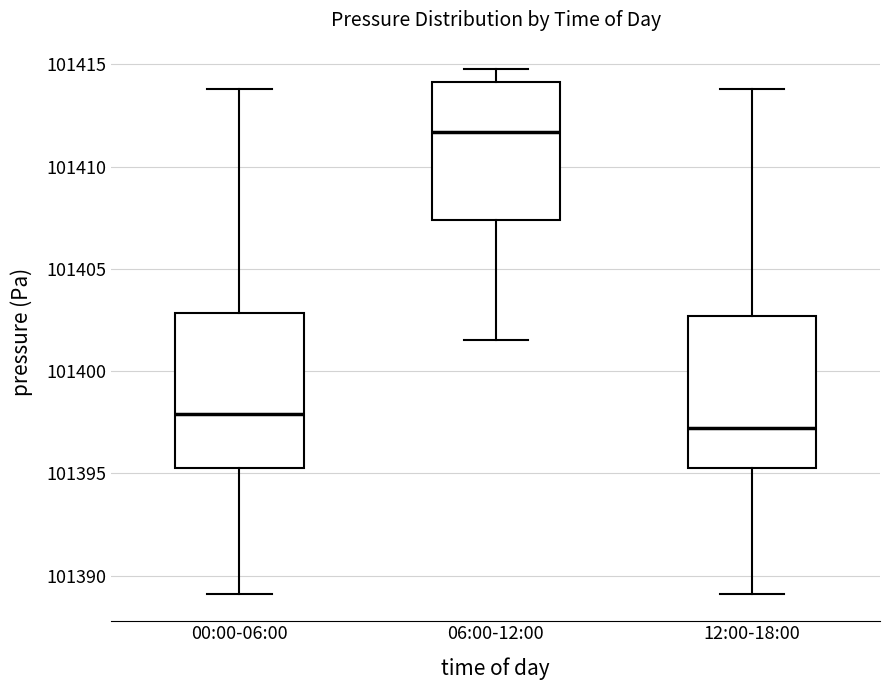

Which box has the lowest median line?

12:00-18:00